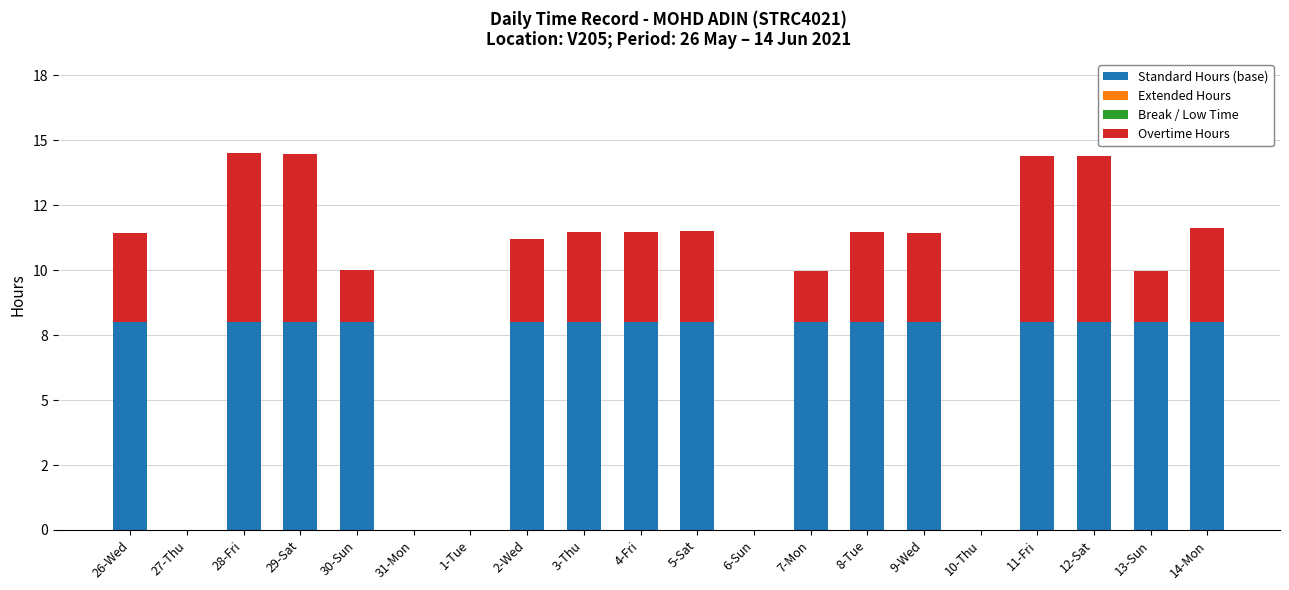

At 28-Fri, list the series in order from smallest to largest.

Extended Hours, Break / Low Time, Overtime Hours, Standard Hours (base)